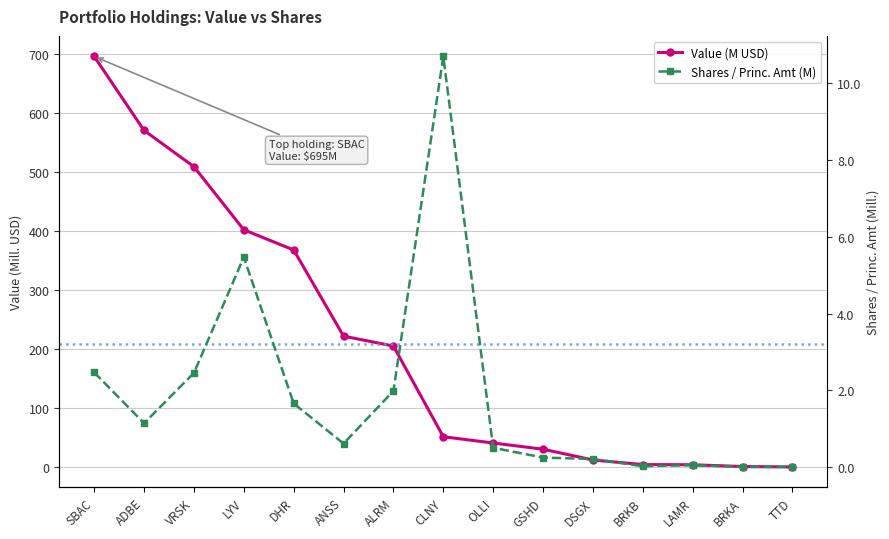

What is the highest value of the Value (M USD) series?

695.5